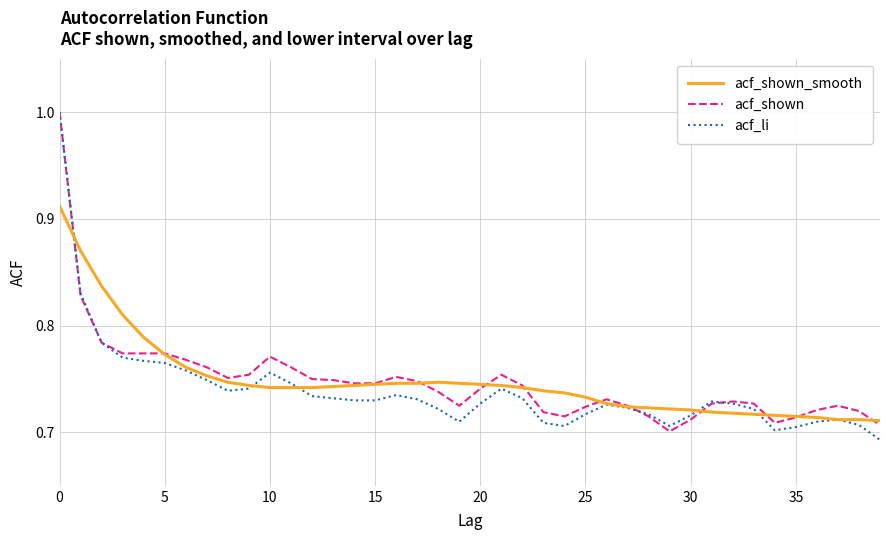

True or false: acf_li and acf_shown cross at least once.

True